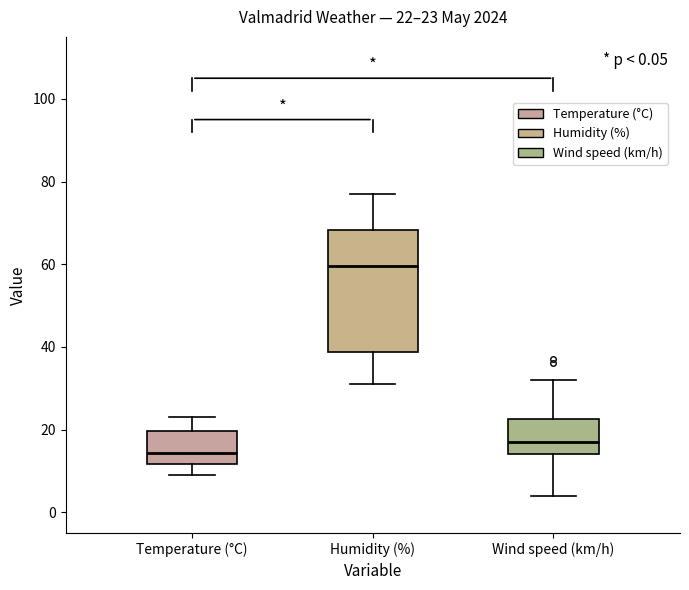

Which box's median line is the lowest?

Temperature (°C)